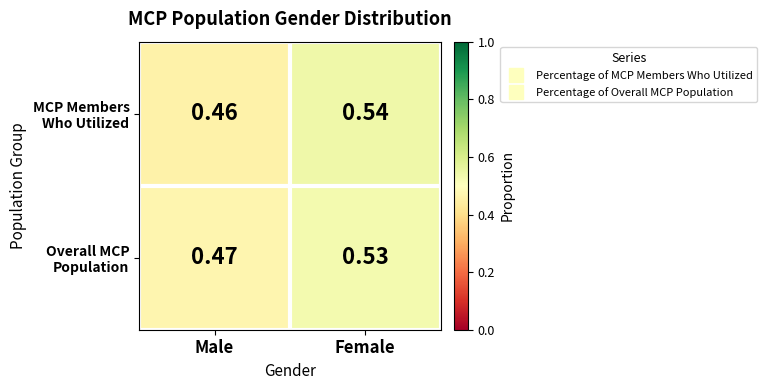

Which label corresponds to the largest value in the chart?

Female